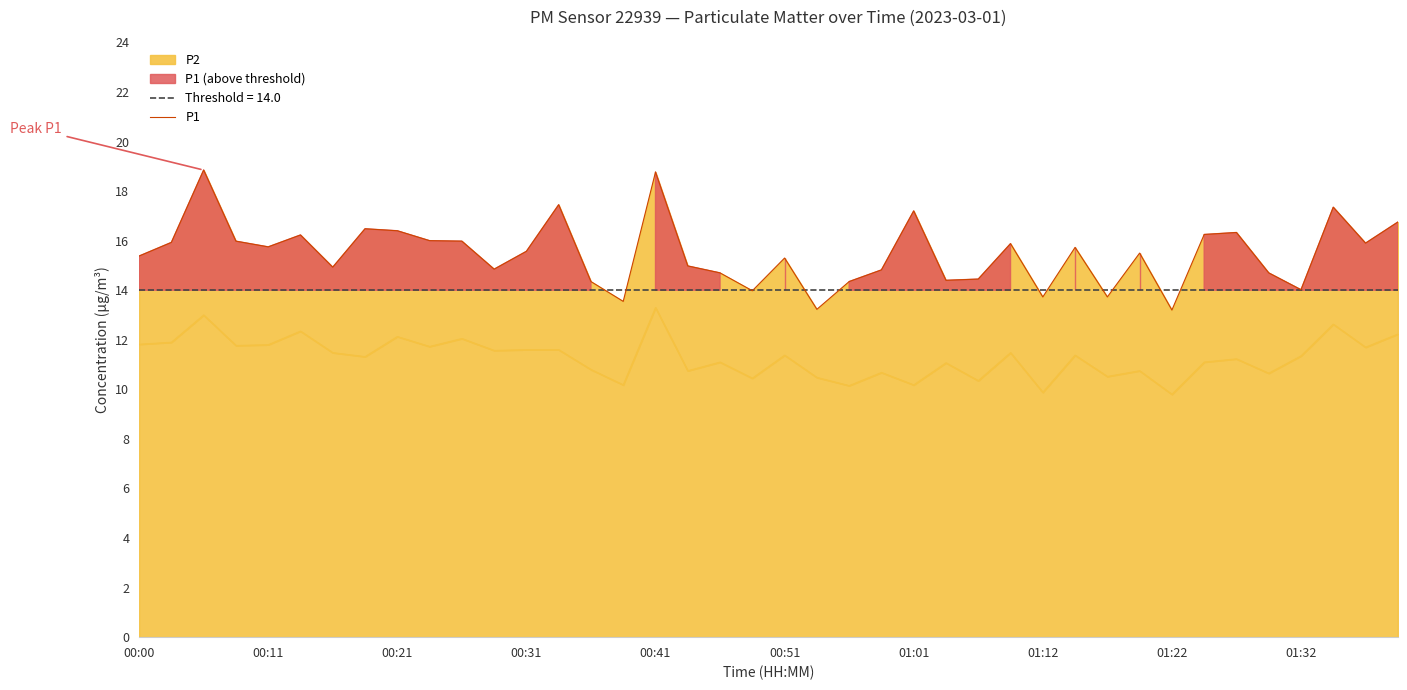

What is the change in value from 01:01 to 19?

-0.9